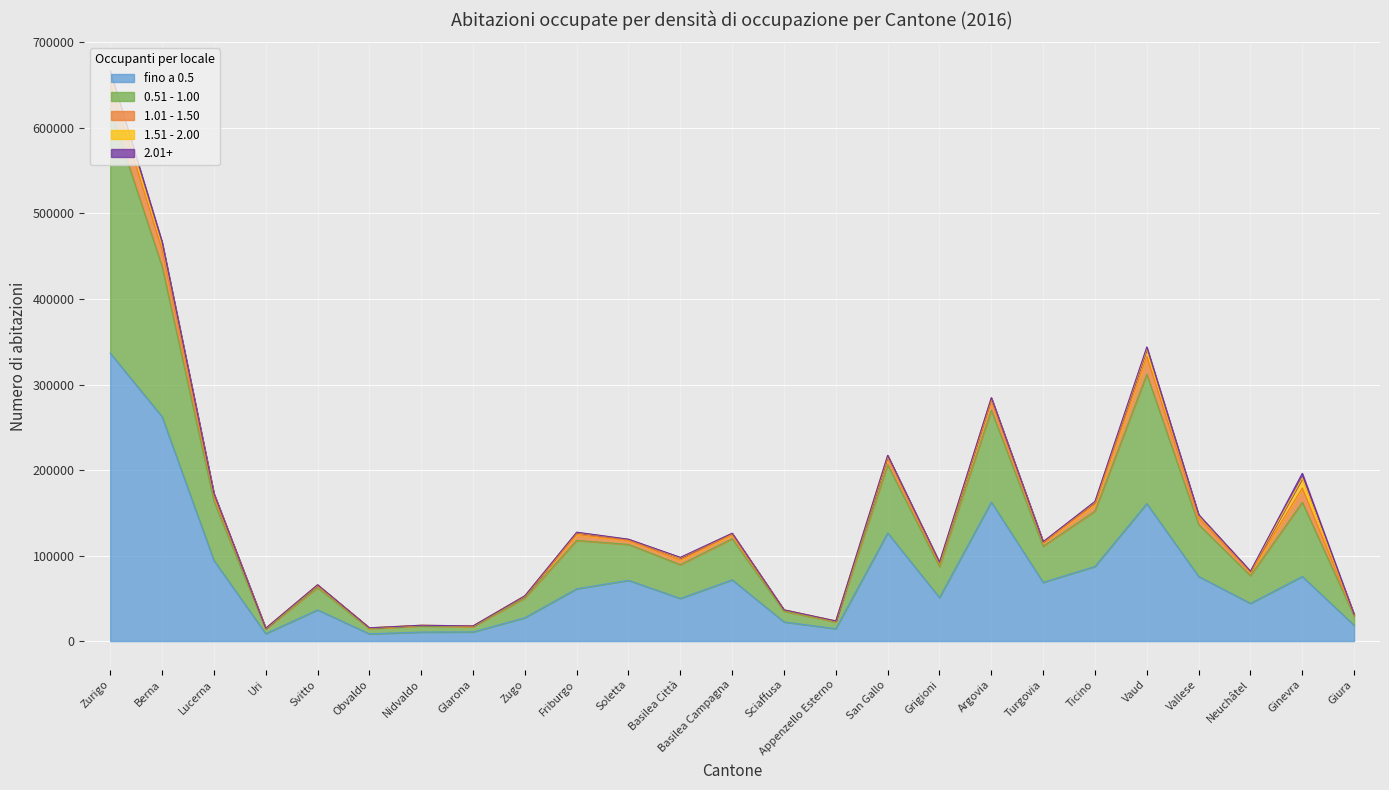

How many lines are shown in the chart?

5